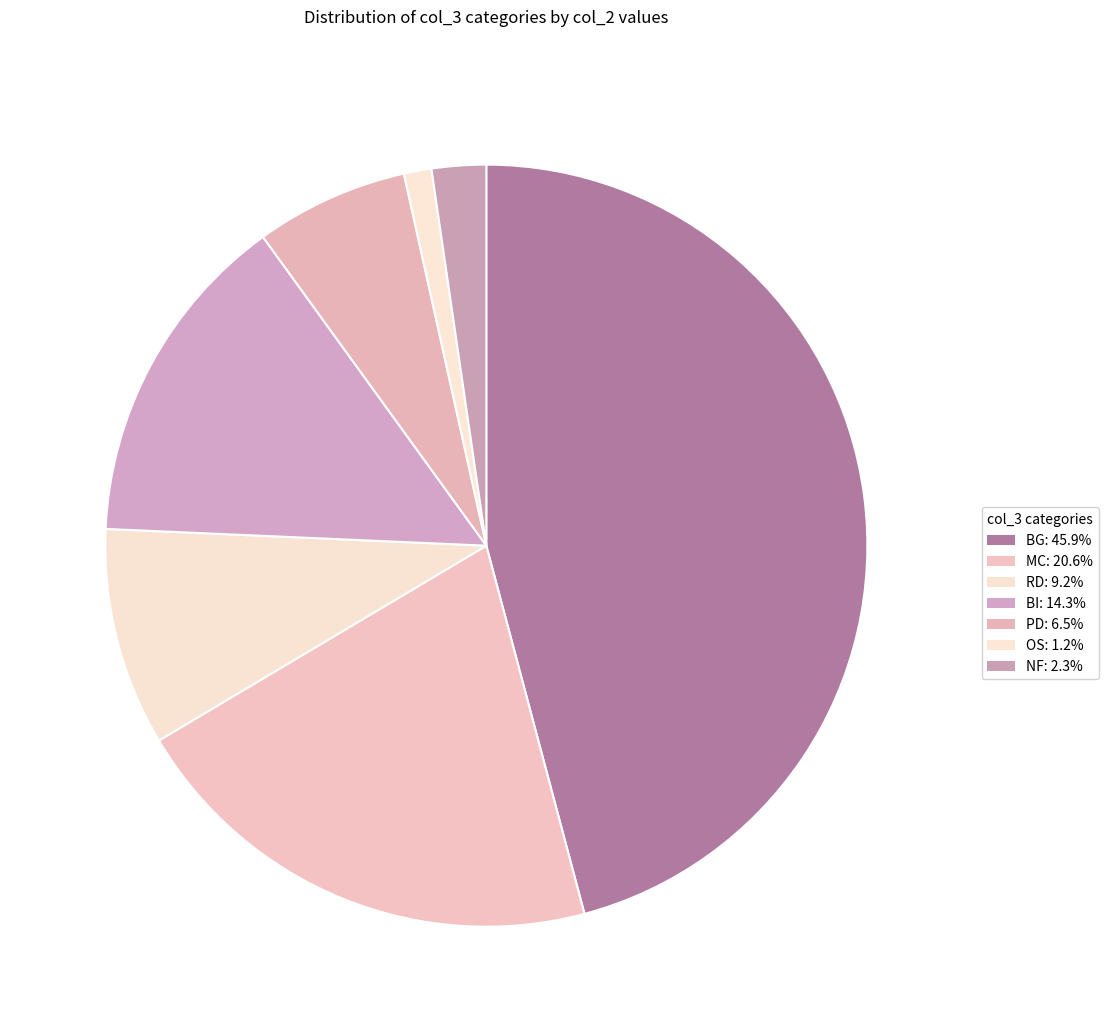

What percentage do RD and NF together represent?

11.5%